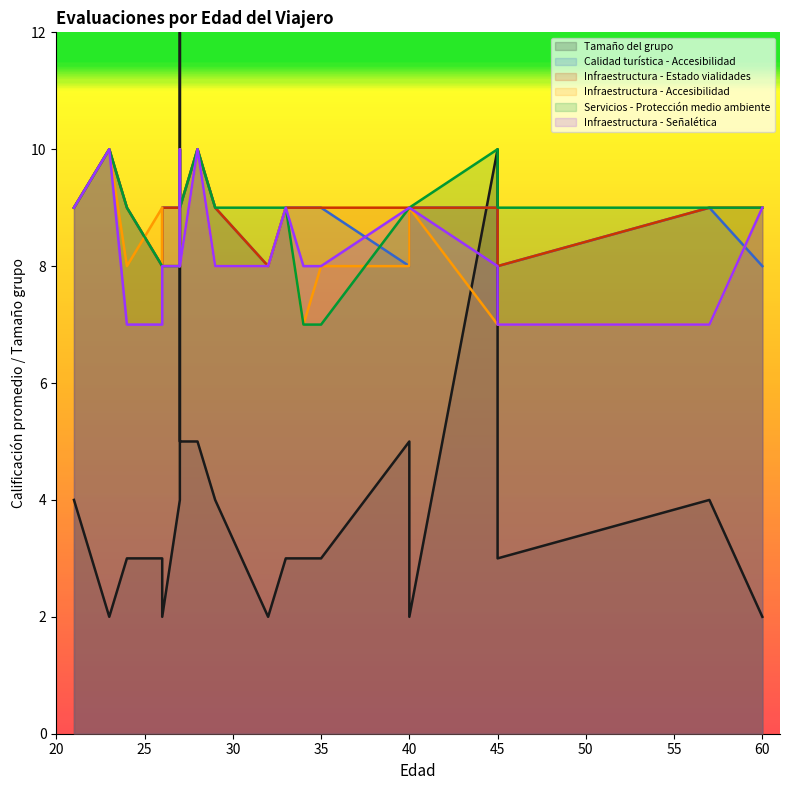

Which label corresponds to the largest value in the chart?

27